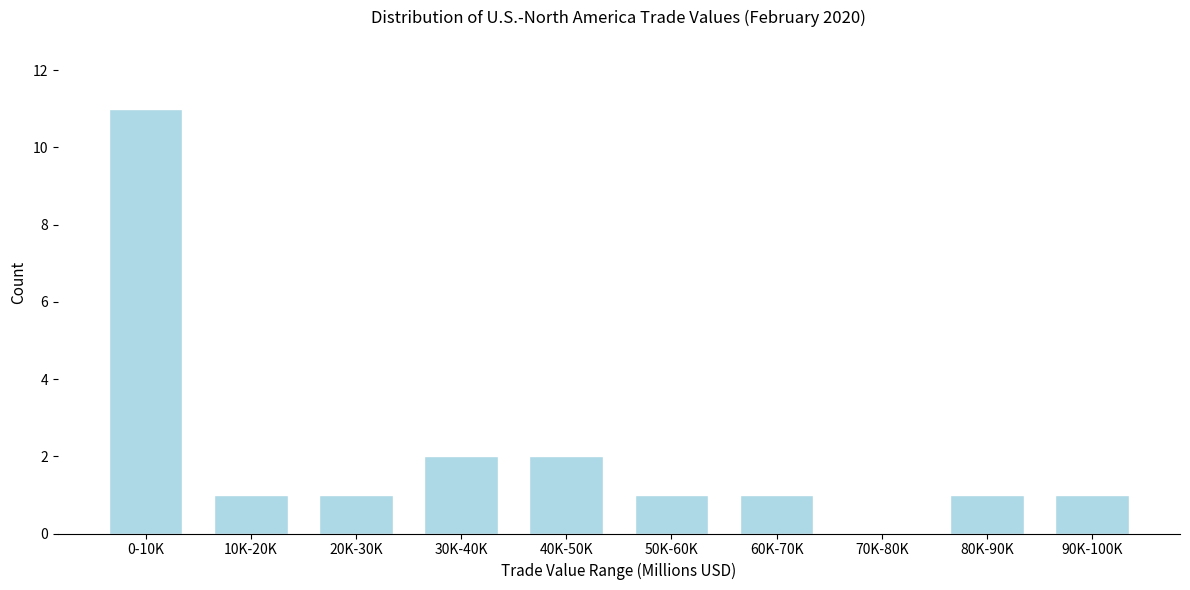

Reading left to right, list all the values displayed in this chart.

0-10K=11	10K-20K=1	20K-30K=1	30K-40K=2	40K-50K=2	50K-60K=1	60K-70K=1	70K-80K=0	80K-90K=1	90K-100K=1